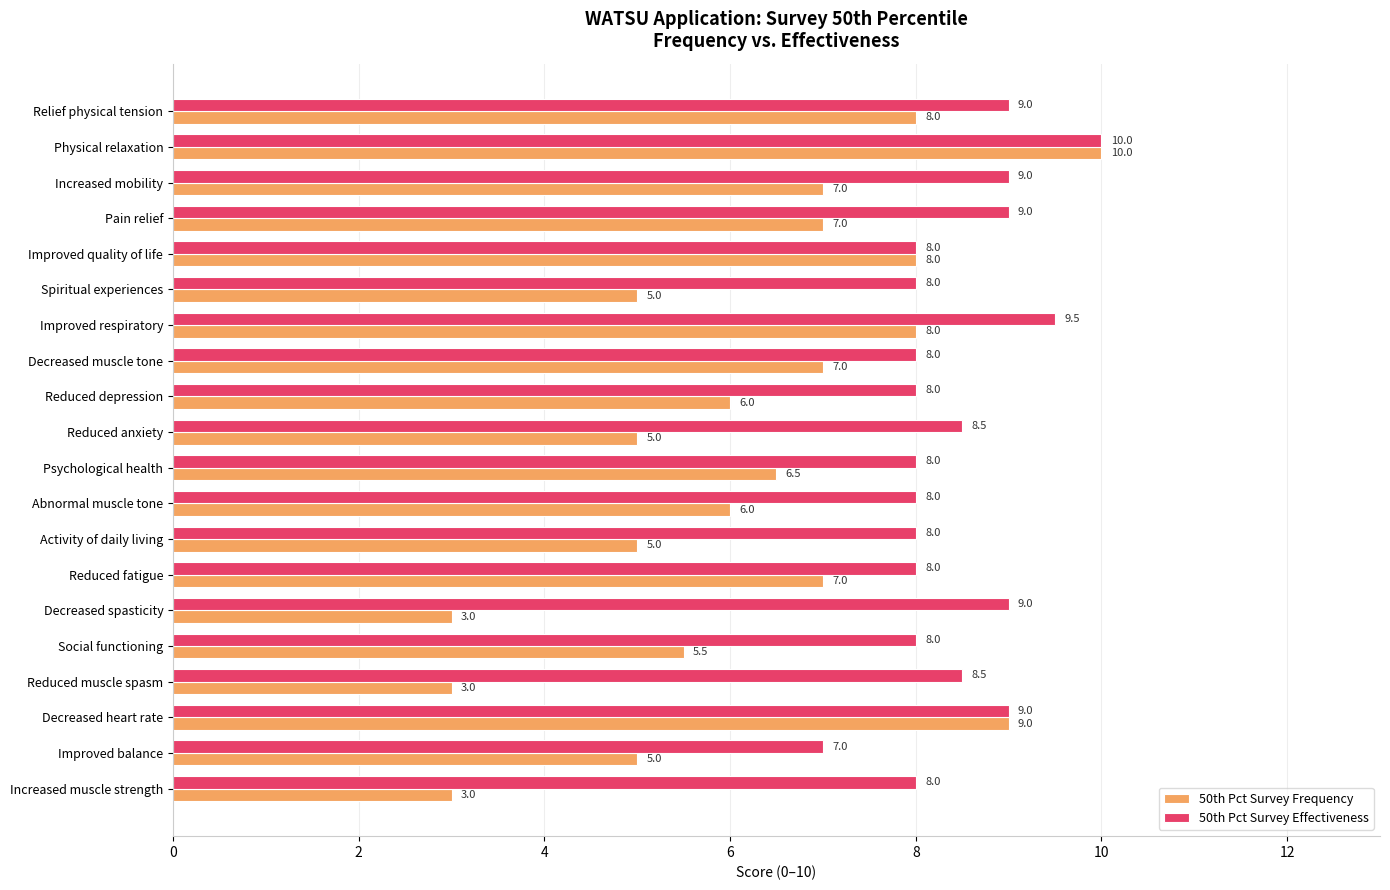

What is the sum of all 50th Pct Survey Frequency values?

124.0